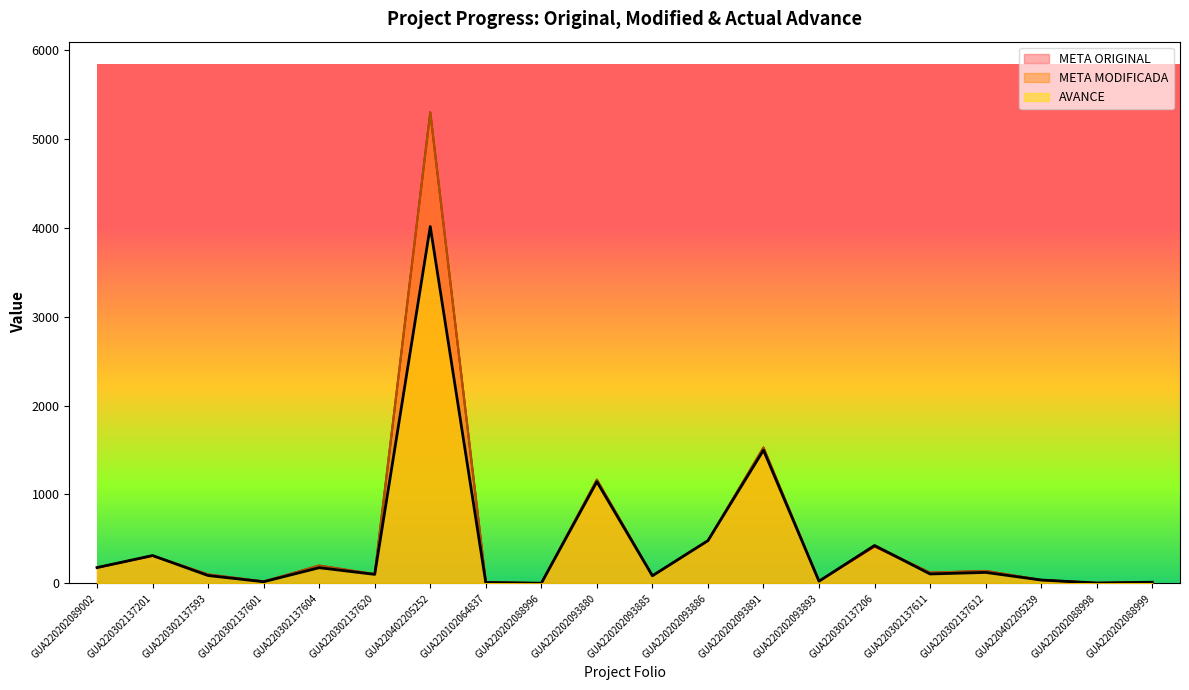

Which has a higher value, GUA220202093891 or GUA220202093893?

GUA220202093891